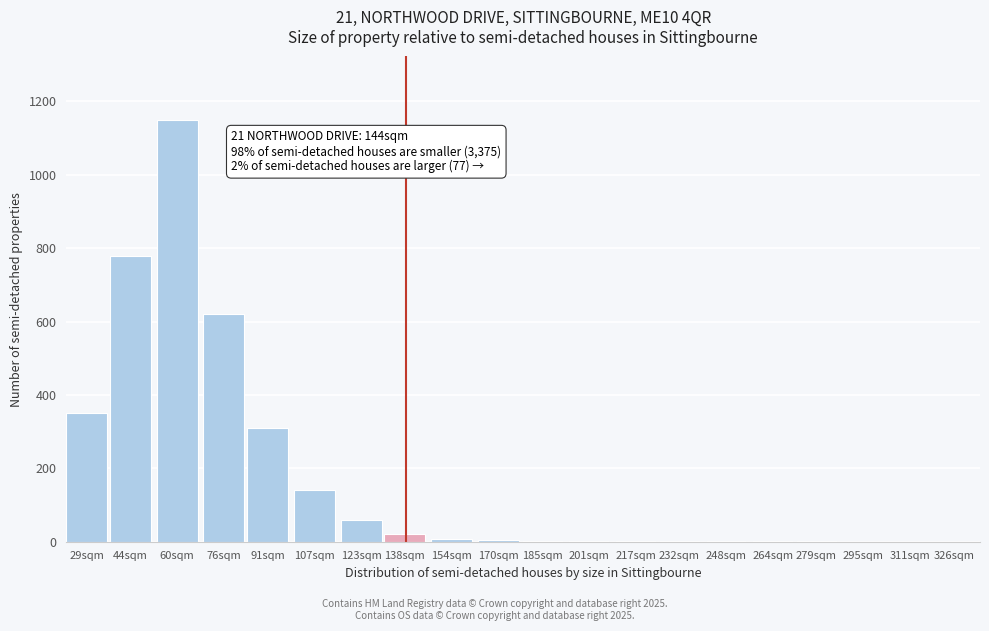

Where is the data nearest to the value 575?

76sqm